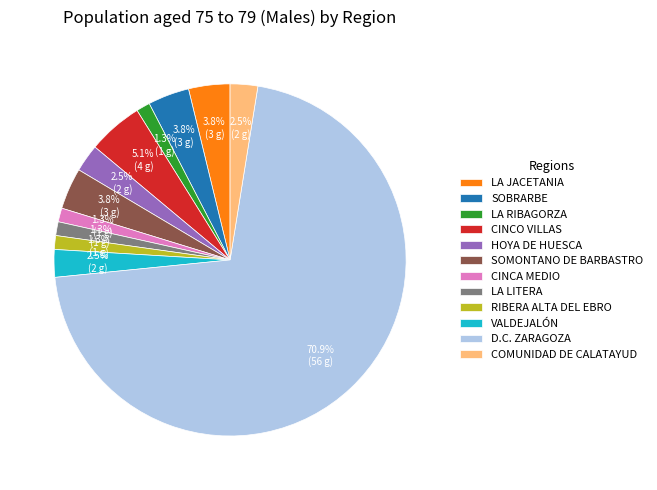

Which category has the biggest portion of the pie?

D.C. ZARAGOZA